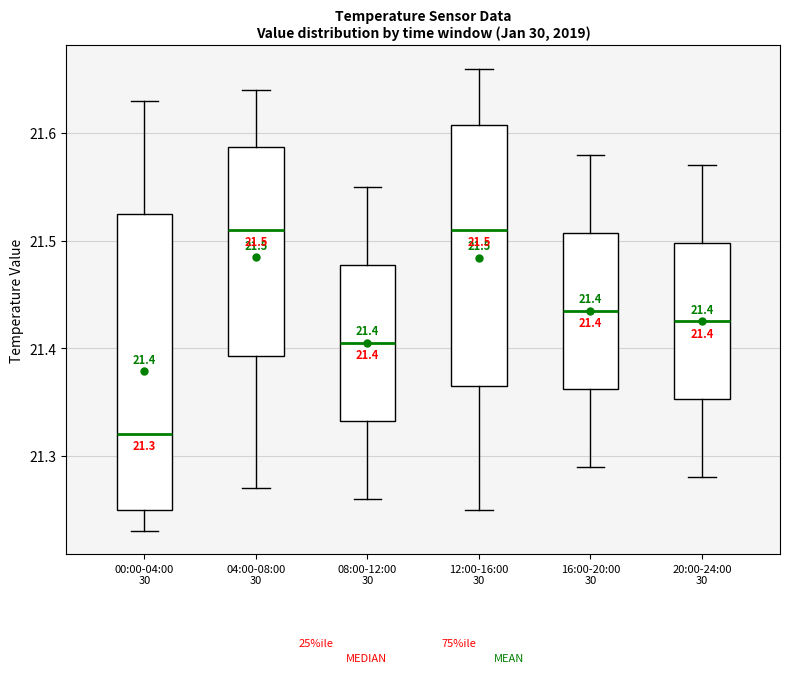

Which box is the tallest, from its lower edge to its upper edge?

00:00-04:00 30